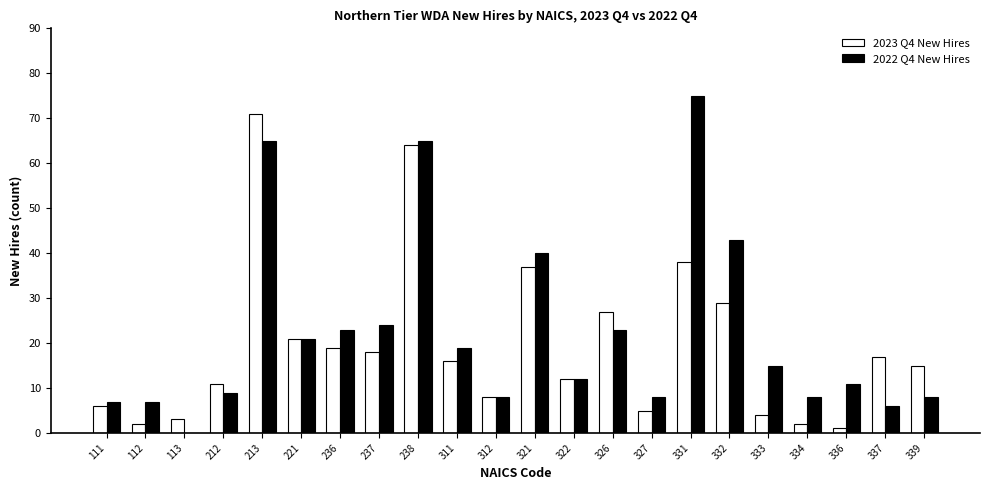

Which category has the highest value in the 2022 Q4 New Hires series?

331